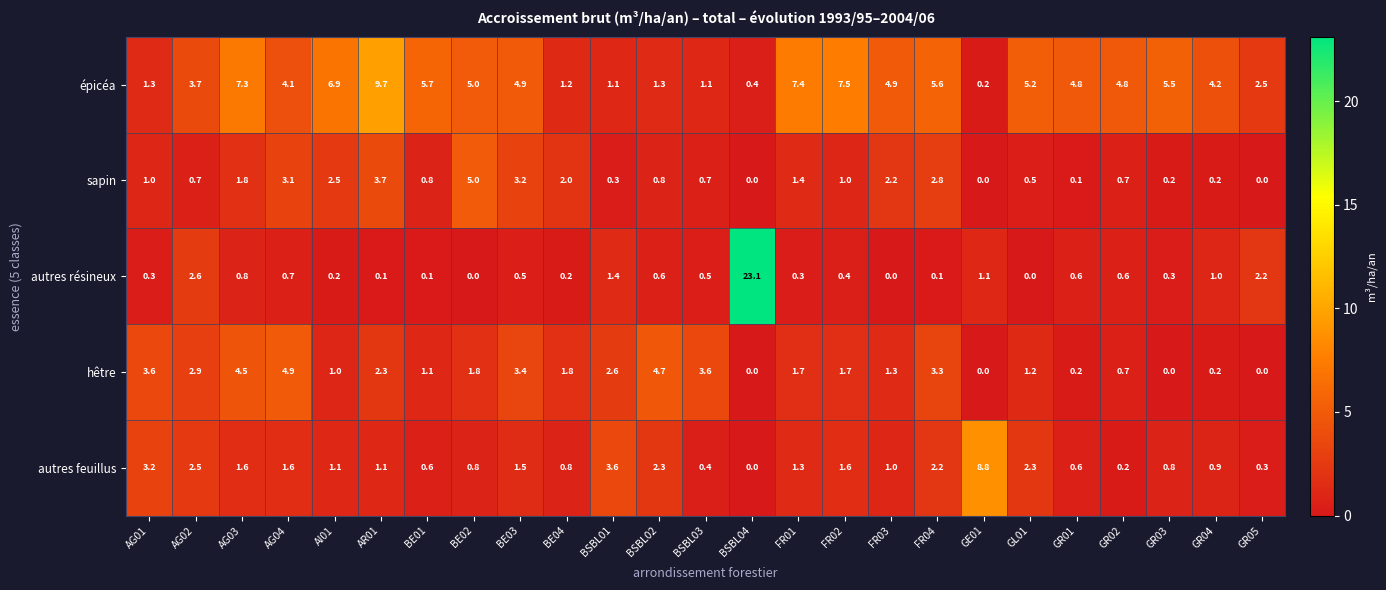

Which series has the largest range (max minus min)?

autres résineux